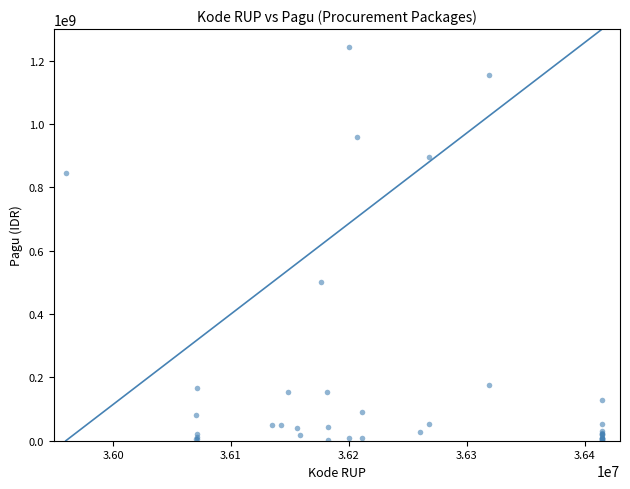

What Y value in the scatter plot is closest to 622840000?

499932000